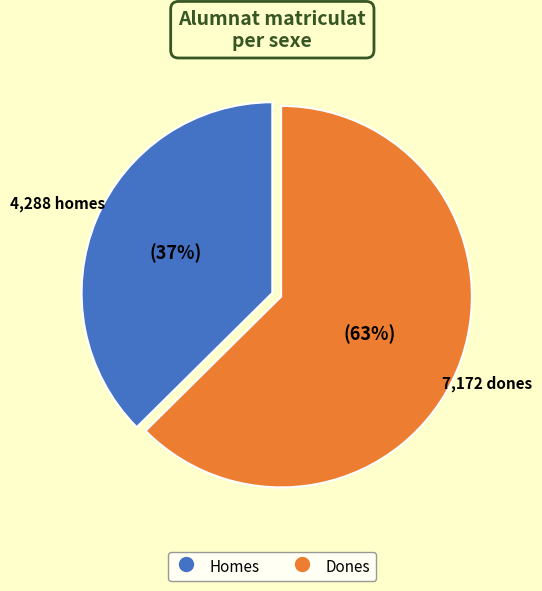

Does any single category account for the majority?

Yes